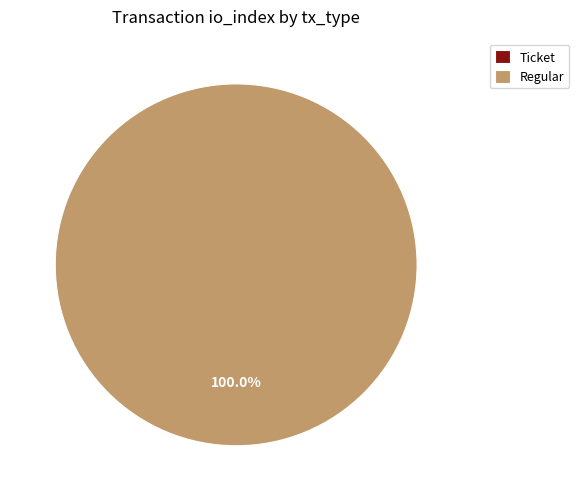

Is there a majority slice in this chart?

Yes